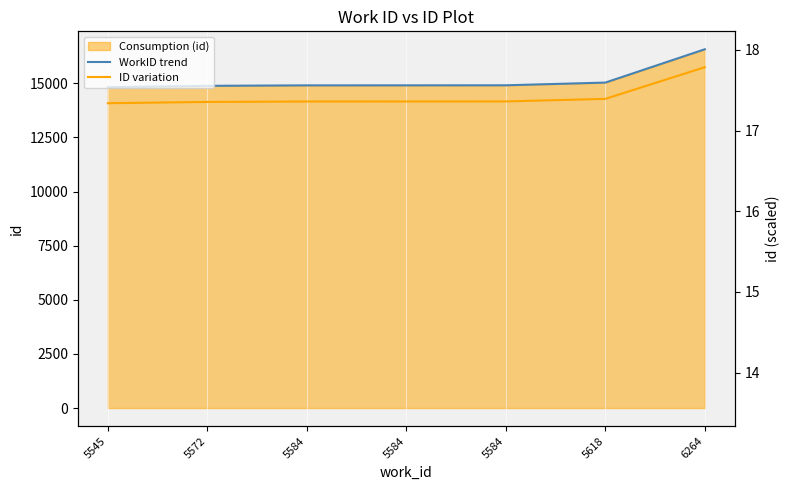

Which series has the largest total across all categories?

WorkID trend